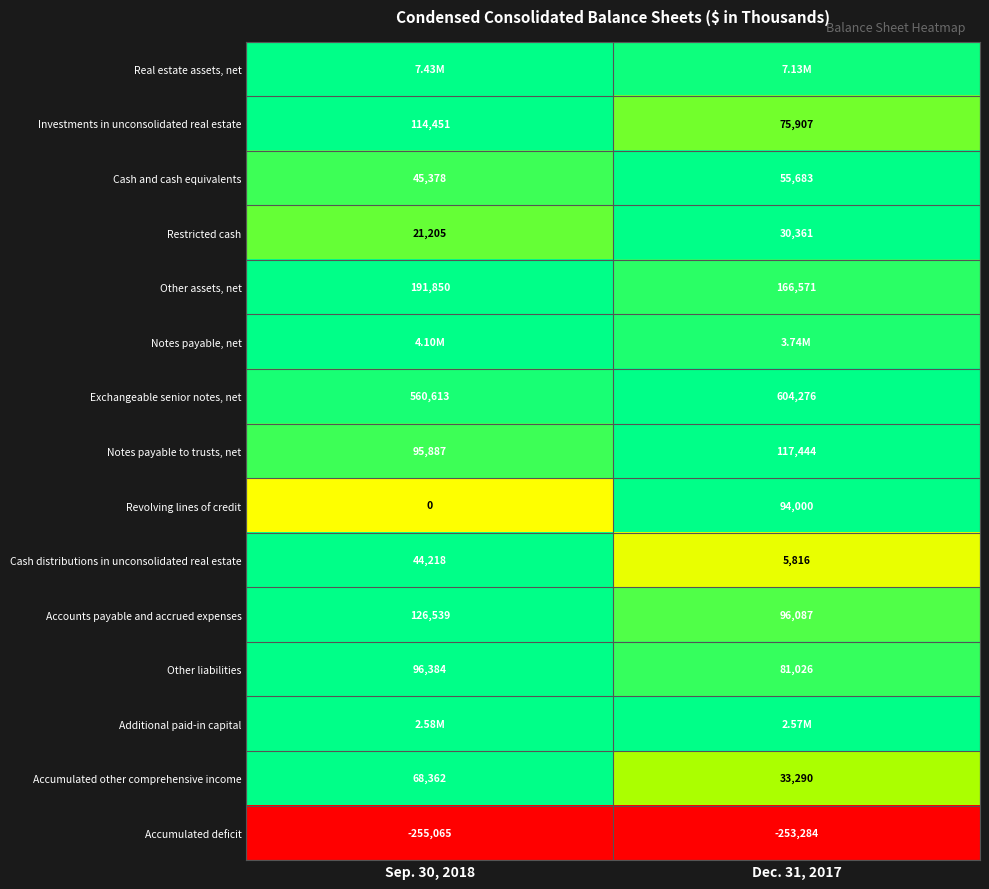

List the labels in order of Other liabilities value, largest first.

Sep. 30, 2018, Dec. 31, 2017